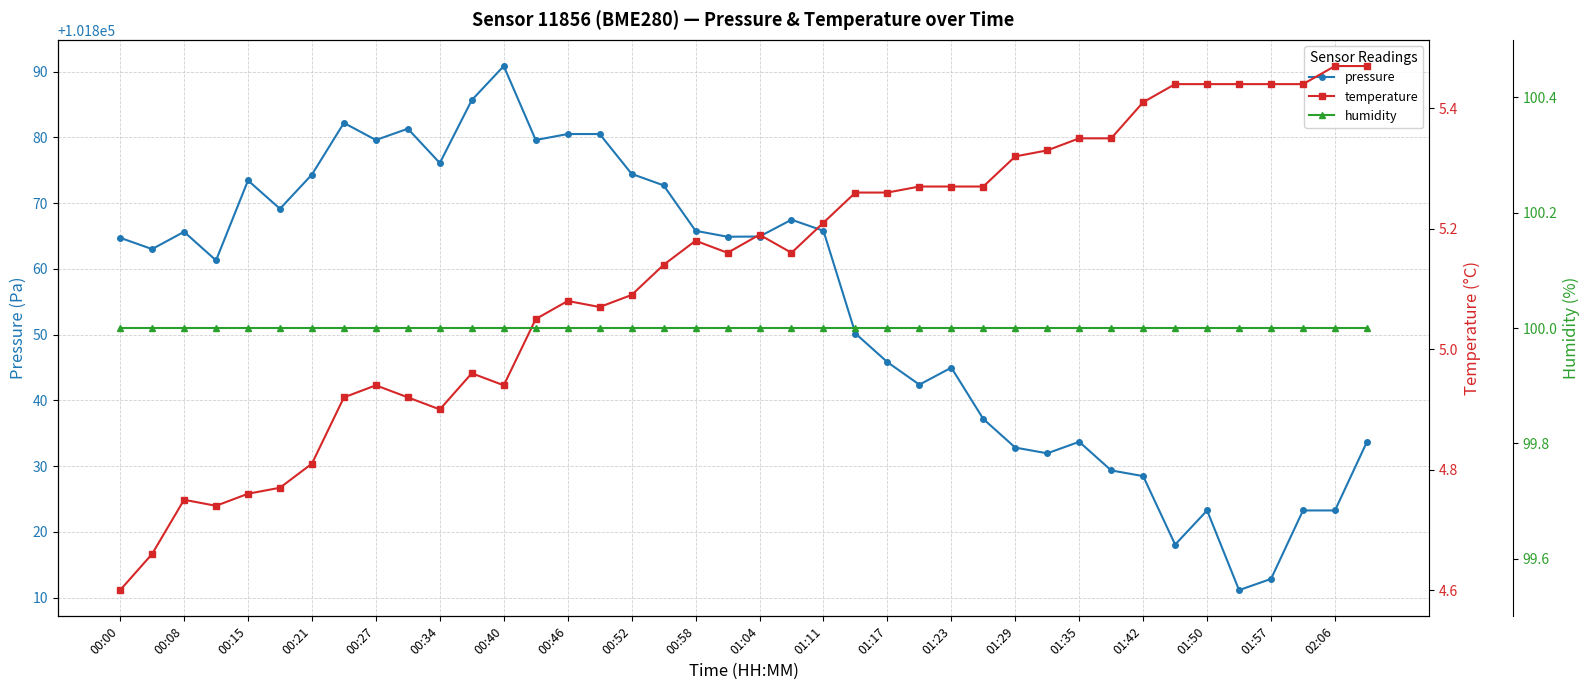

What is the highest value of the pressure series?

101890.8